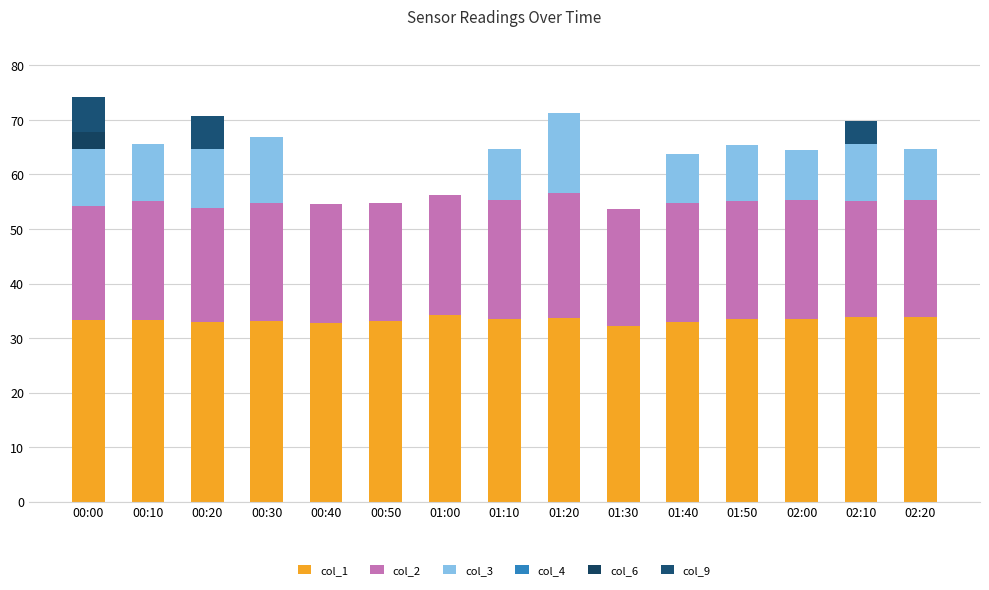

The col_1 series shows 10.6 at 00:30. True or false?

False